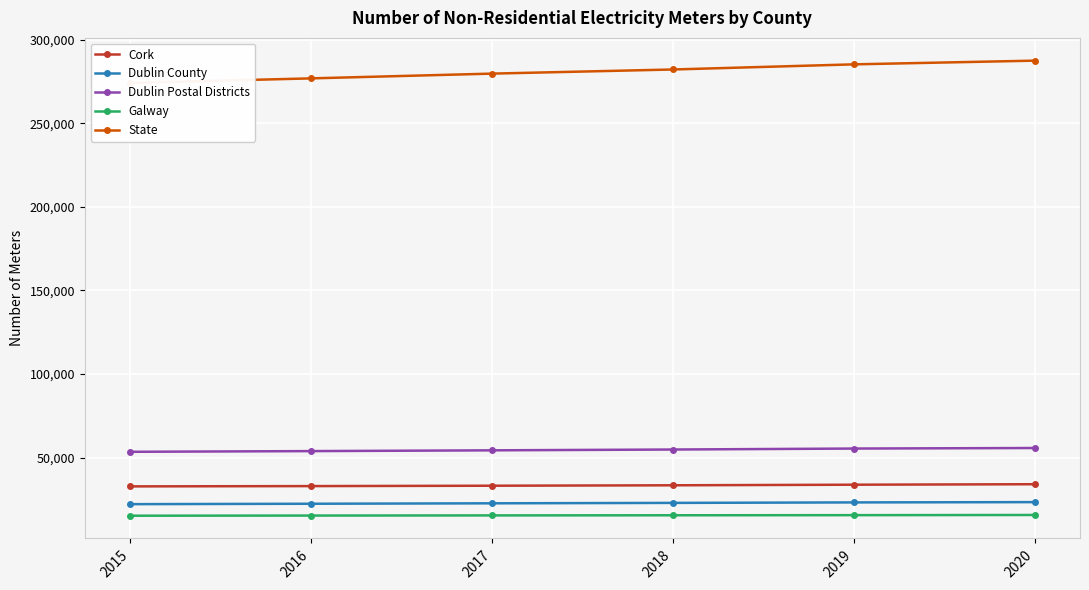

What is the sum of the Galway values at 2018 and 2015?

30704